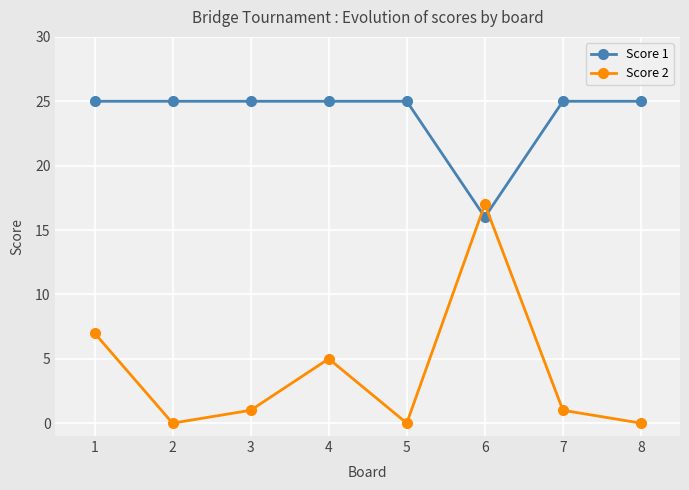

Reading right to left, extract all data points from this chart.

Score 1: 25	25	16	25	25	25	25	25
Score 2: 0	1	17	0	5	1	0	7